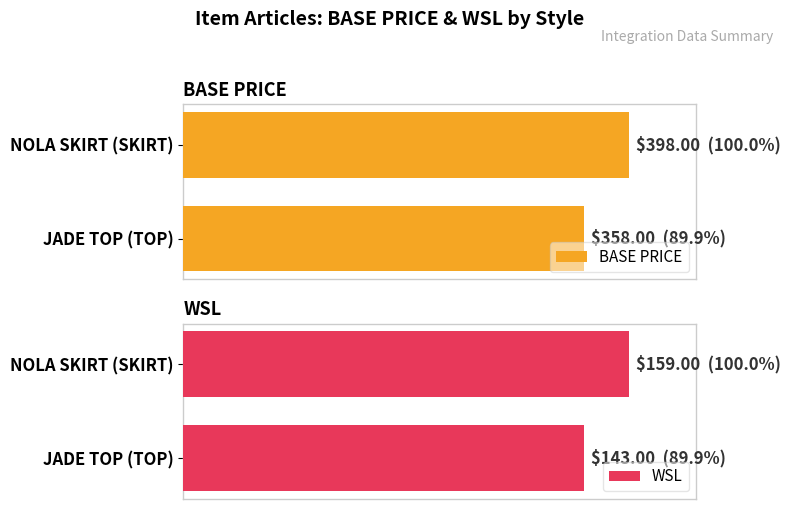

How many groups of bars are there?

2